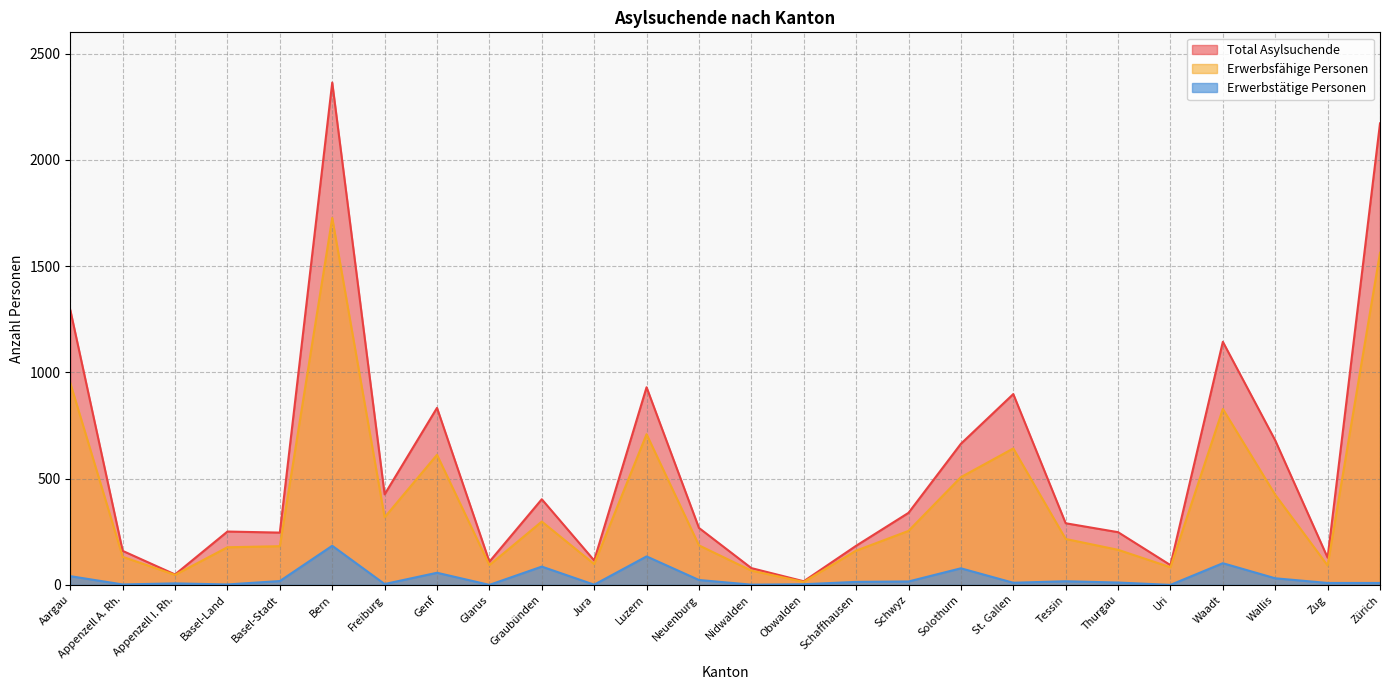

Does the chart display data point markers on the line(s)?

No